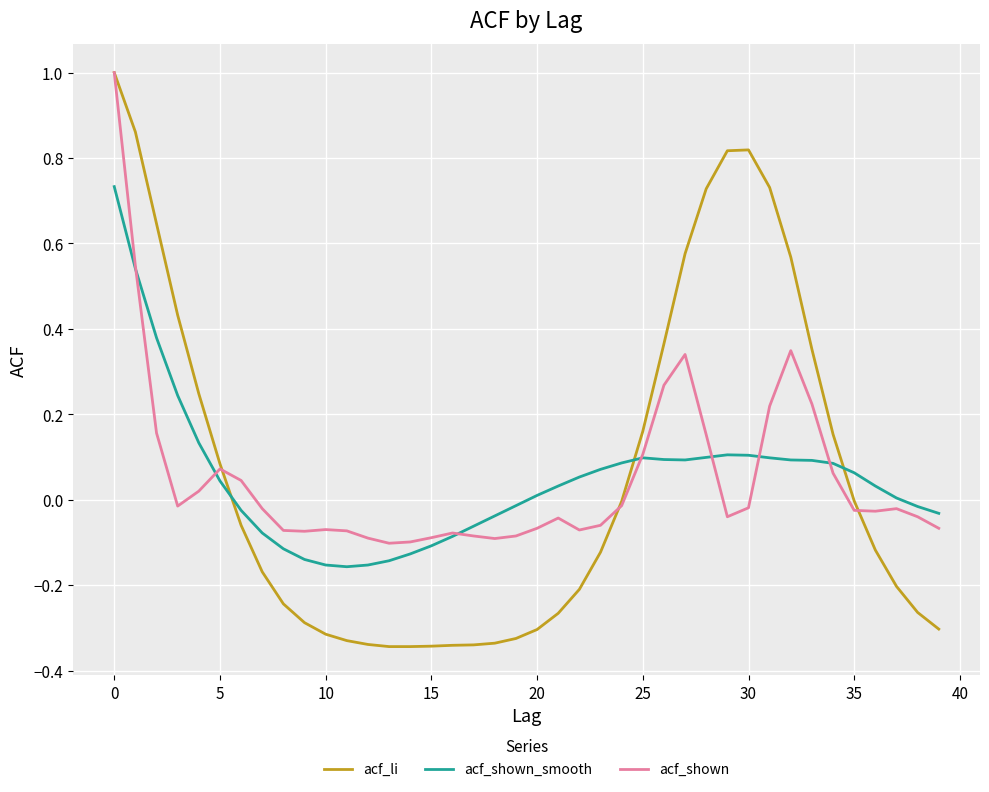

How many intersections are there between acf_li and acf_shown_smooth?

3